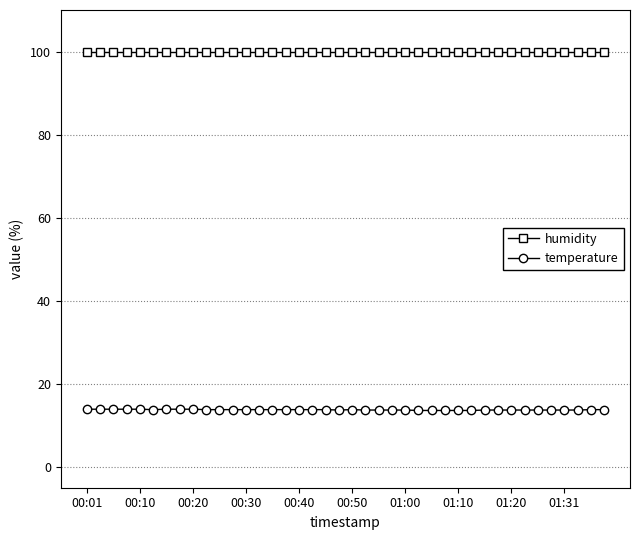

What is the value of the temperature point at the 30th from the left?

13.6